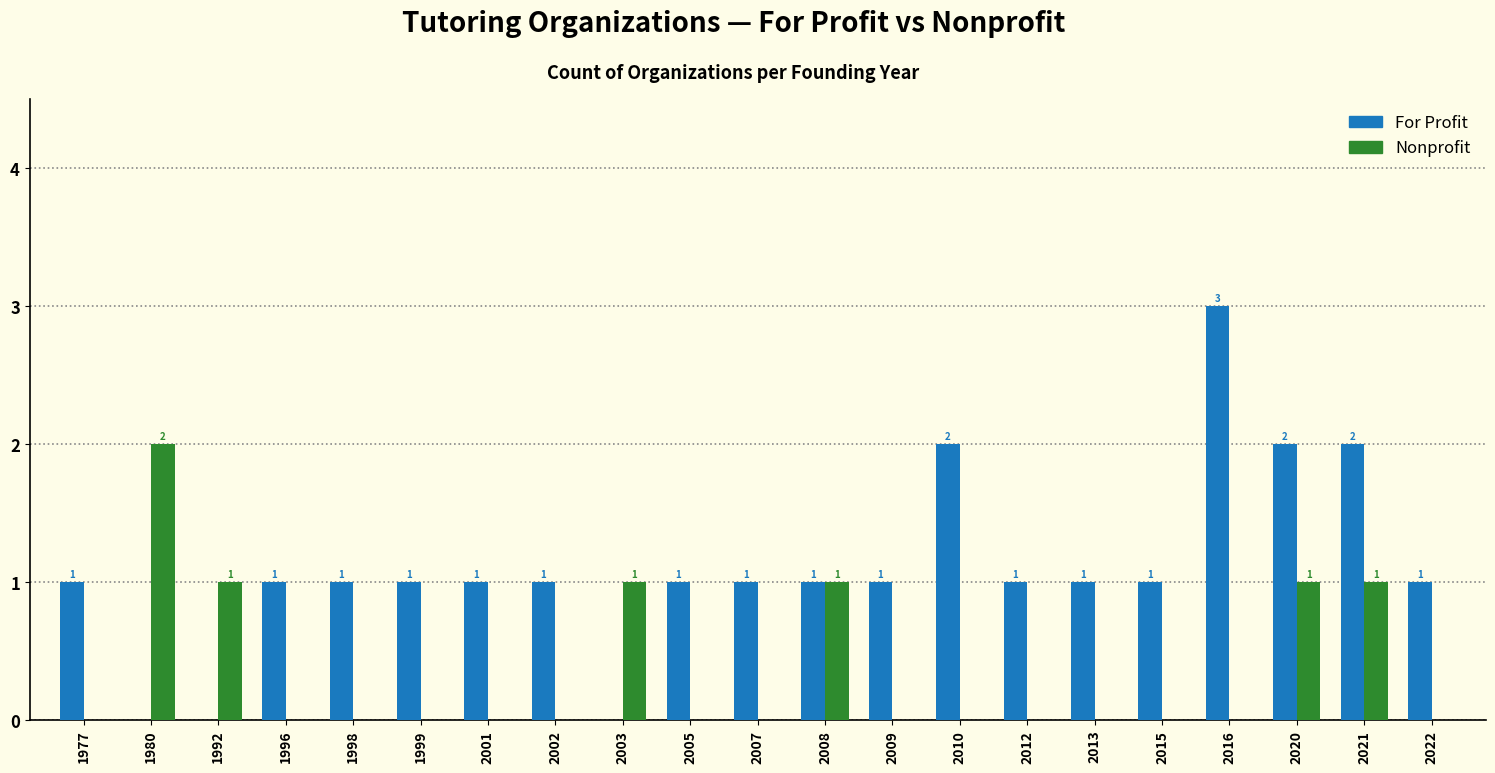

Reading left to right, what are all the values shown in this chart?

For Profit: 1977=1	1980=0	1992=0	1996=1	1998=1	1999=1	2001=1	2002=1	2003=0	2005=1	2007=1	2008=1	2009=1	2010=2	2012=1	2013=1	2015=1	2016=3	2020=2	2021=2	2022=1
Nonprofit: 1977=0	1980=2	1992=1	1996=0	1998=0	1999=0	2001=0	2002=0	2003=1	2005=0	2007=0	2008=1	2009=0	2010=0	2012=0	2013=0	2015=0	2016=0	2020=1	2021=1	2022=0